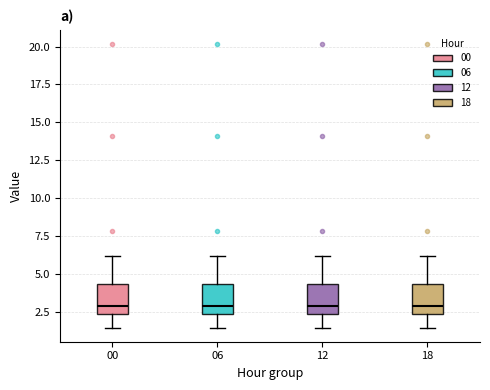

Reading left to right, read every box against the y-axis: the position of its median line, the range the box covers, and the ends of its whiskers. The values are not printed on the chart, so give them approximately, as read against the axis.

00: median 3.0, box 2.5 to 4.5, whiskers 1.5 to 6.0
06: median 3.0, box 2.5 to 4.5, whiskers 1.5 to 6.0
12: median 3.0, box 2.5 to 4.5, whiskers 1.5 to 6.0
18: median 3.0, box 2.5 to 4.5, whiskers 1.5 to 6.0